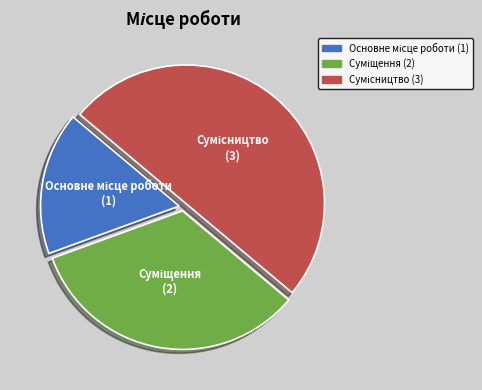

Is the sum of Суміщення and Основне місце роботи greater than half?

No